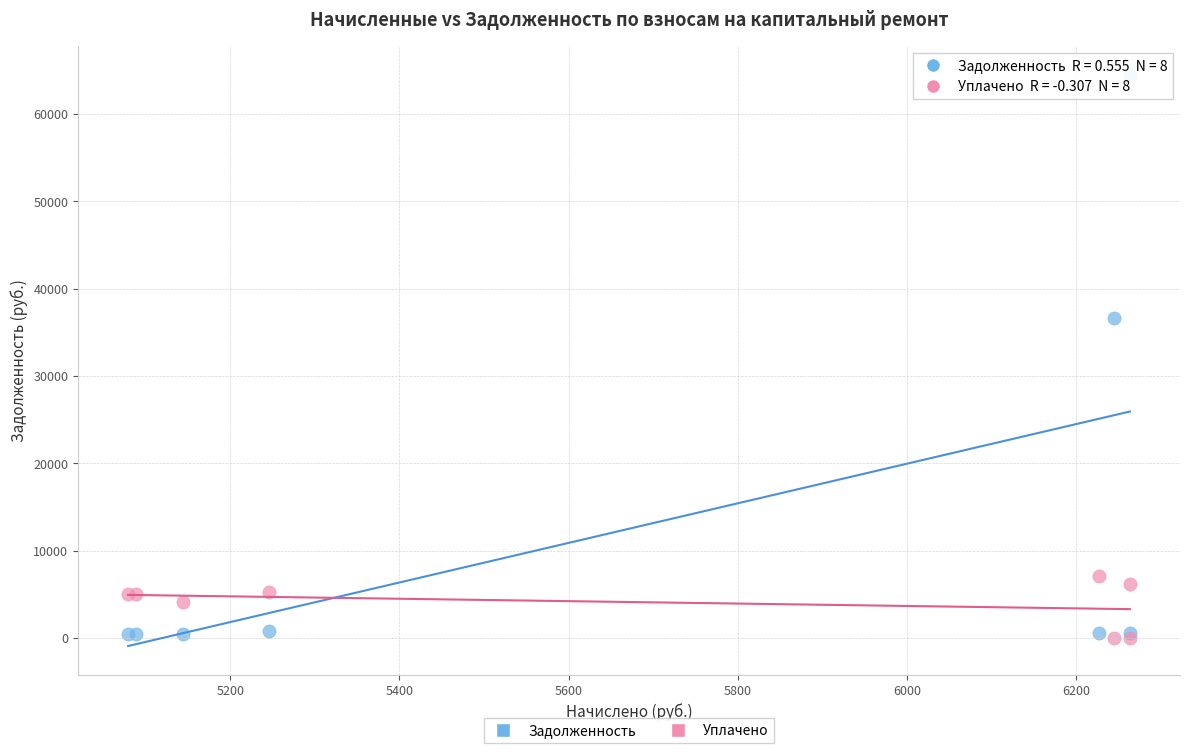

Across all series, what Y value is closest to 32233?

36621.6